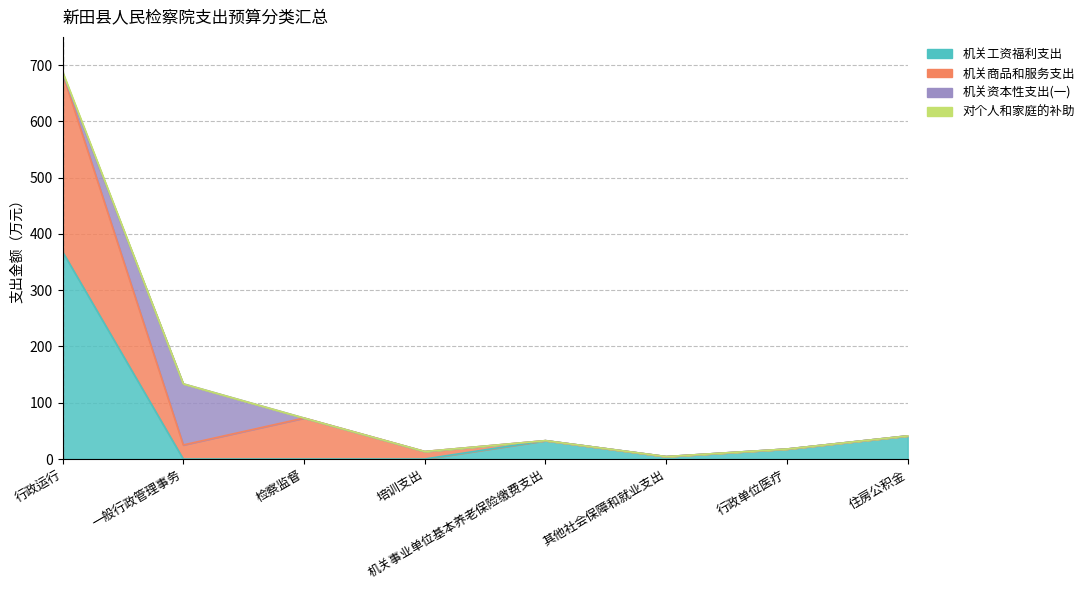

What is the sum of all 机关工资福利支出 values?

464.4